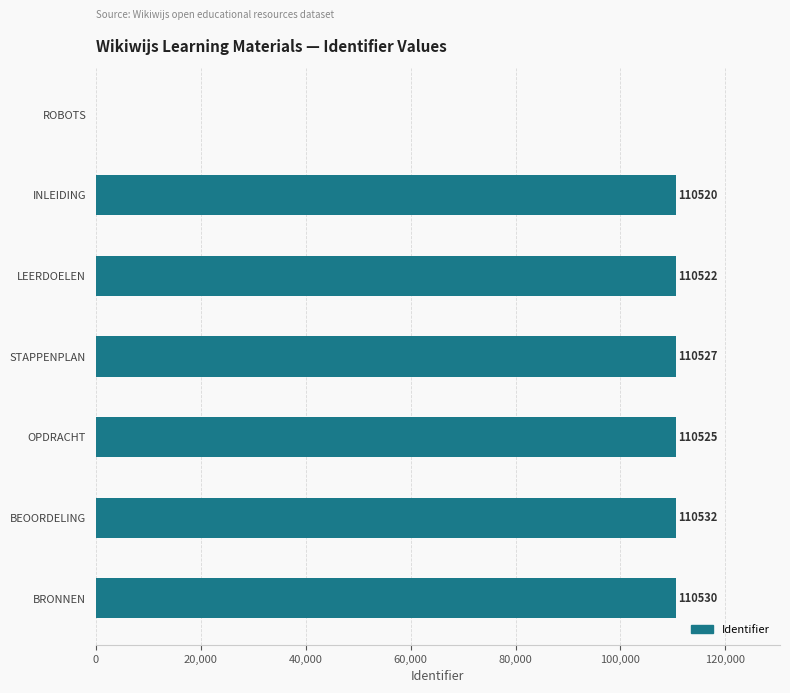

How many distinct data groups are displayed?

1